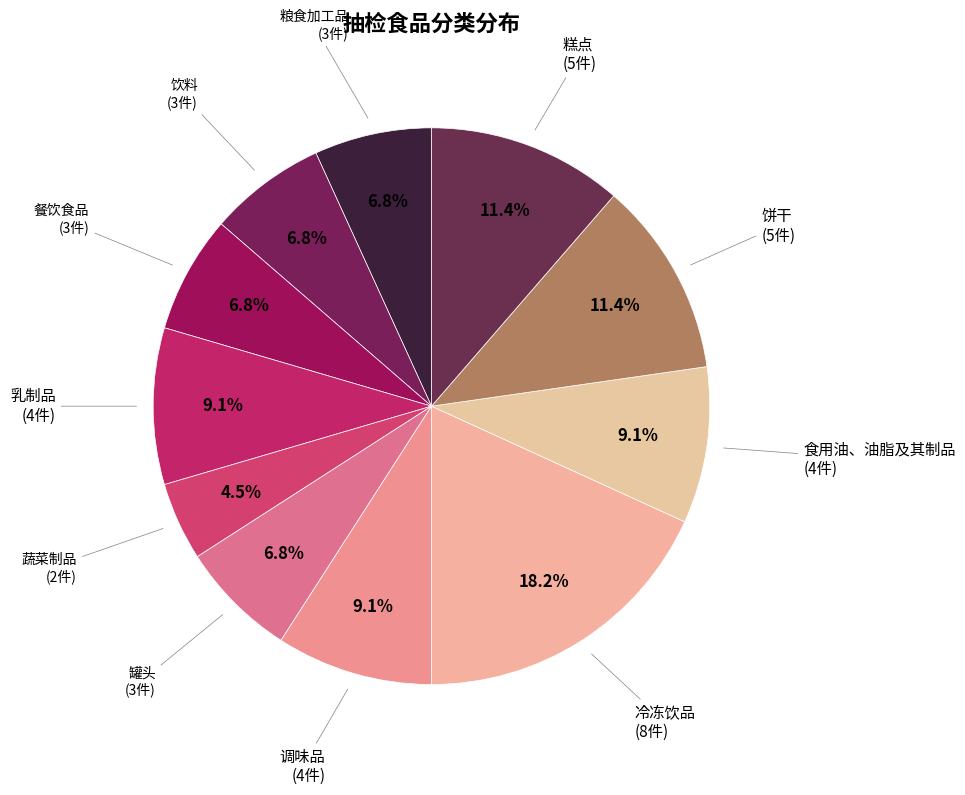

Rank the categories by value from lowest to highest.

蔬菜制品, 粮食加工品, 饮料, 餐饮食品, 罐头, 乳制品, 调味品, 食用油、油脂及其制品, 饼干, 糕点, 冷冻饮品